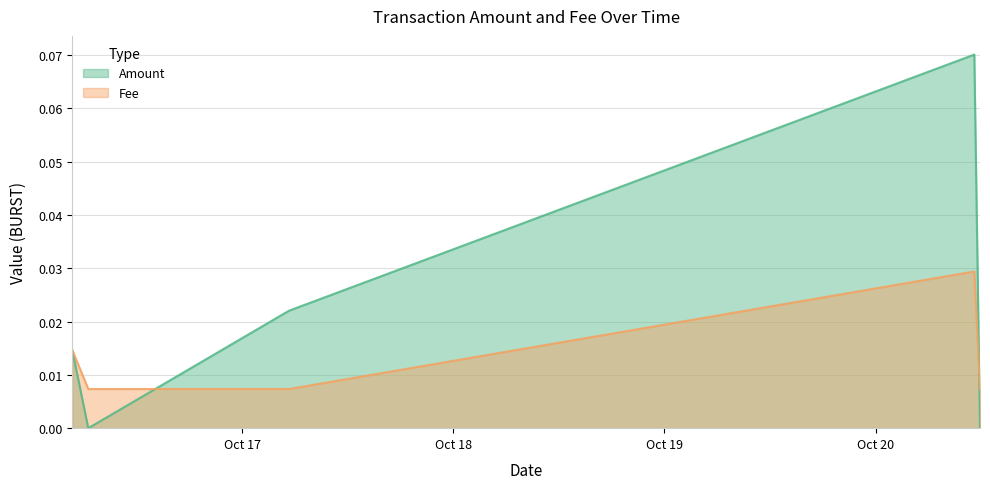

Which series has the largest range (max minus min)?

Amount